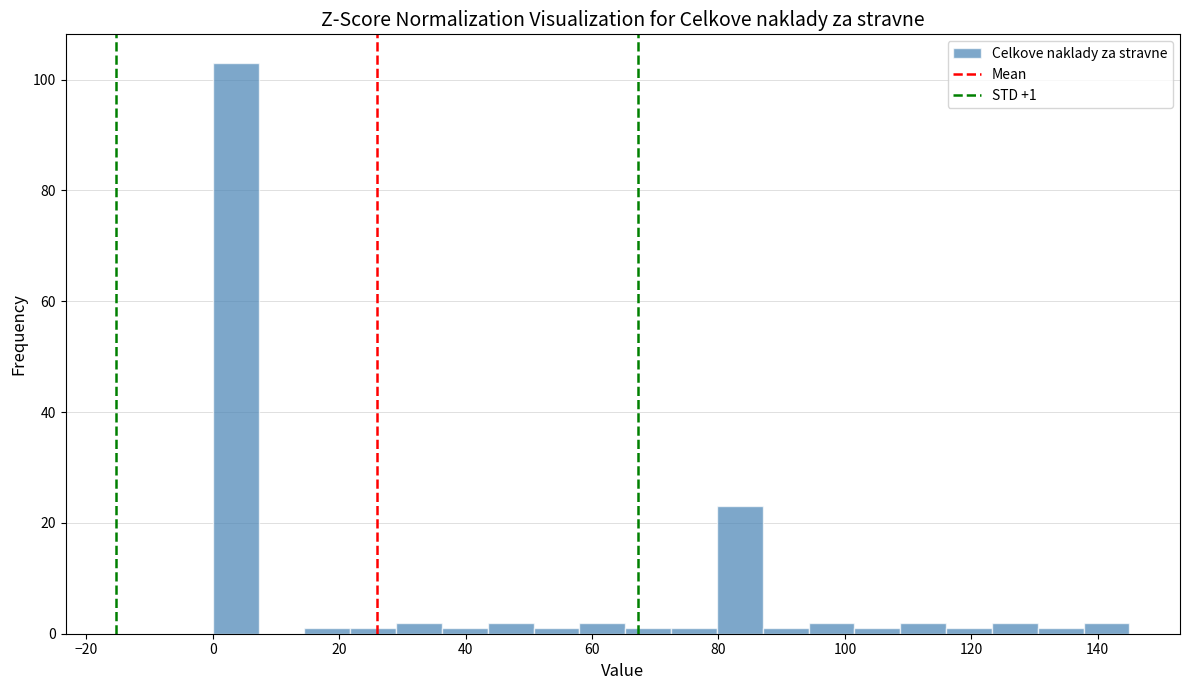

Read against the x-axis, roughly where is the centre of the tallest bar?

4